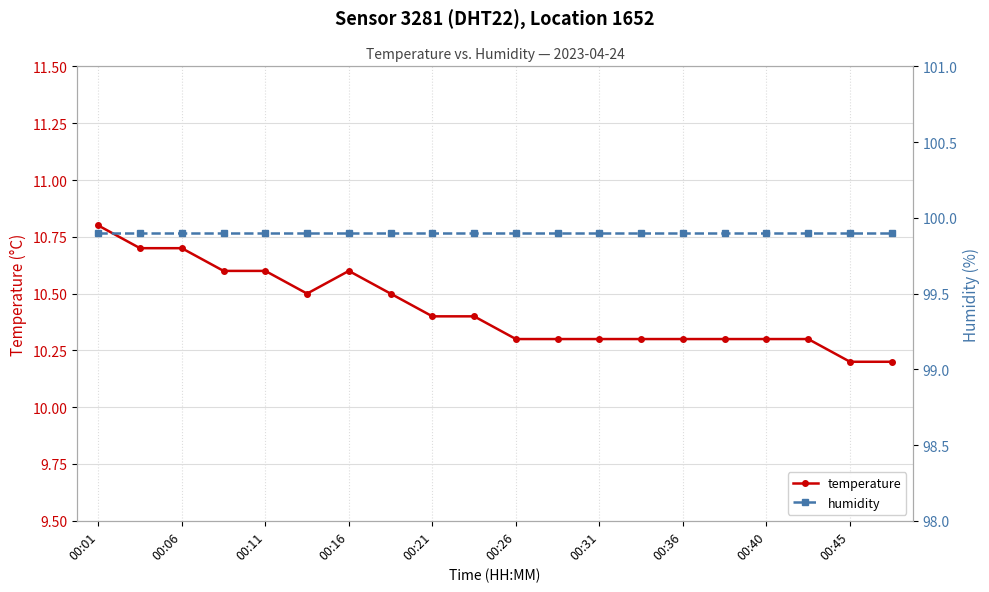

What is the average value of the humidity series?

99.9